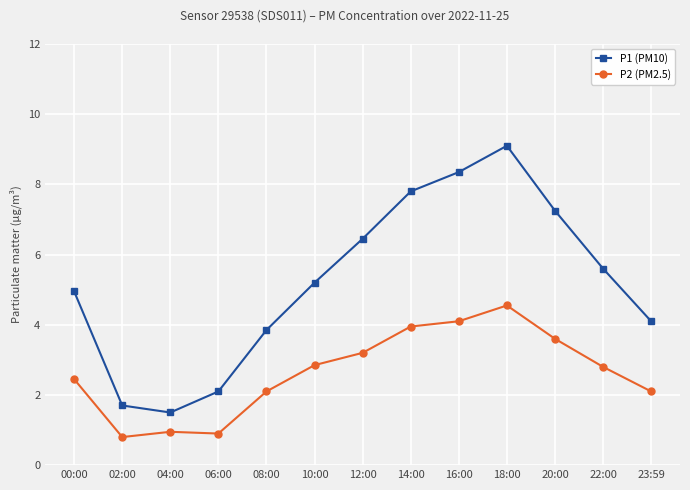

True or false: P2 (PM2.5) and P1 (PM10) cross at least once.

False